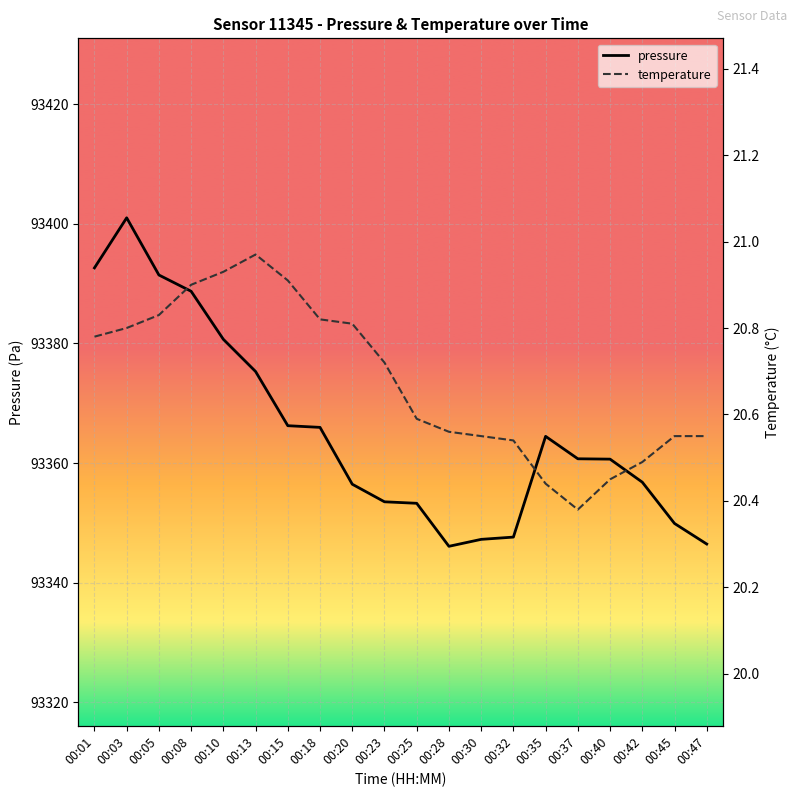

How many data points in pressure are less than 93360?

9